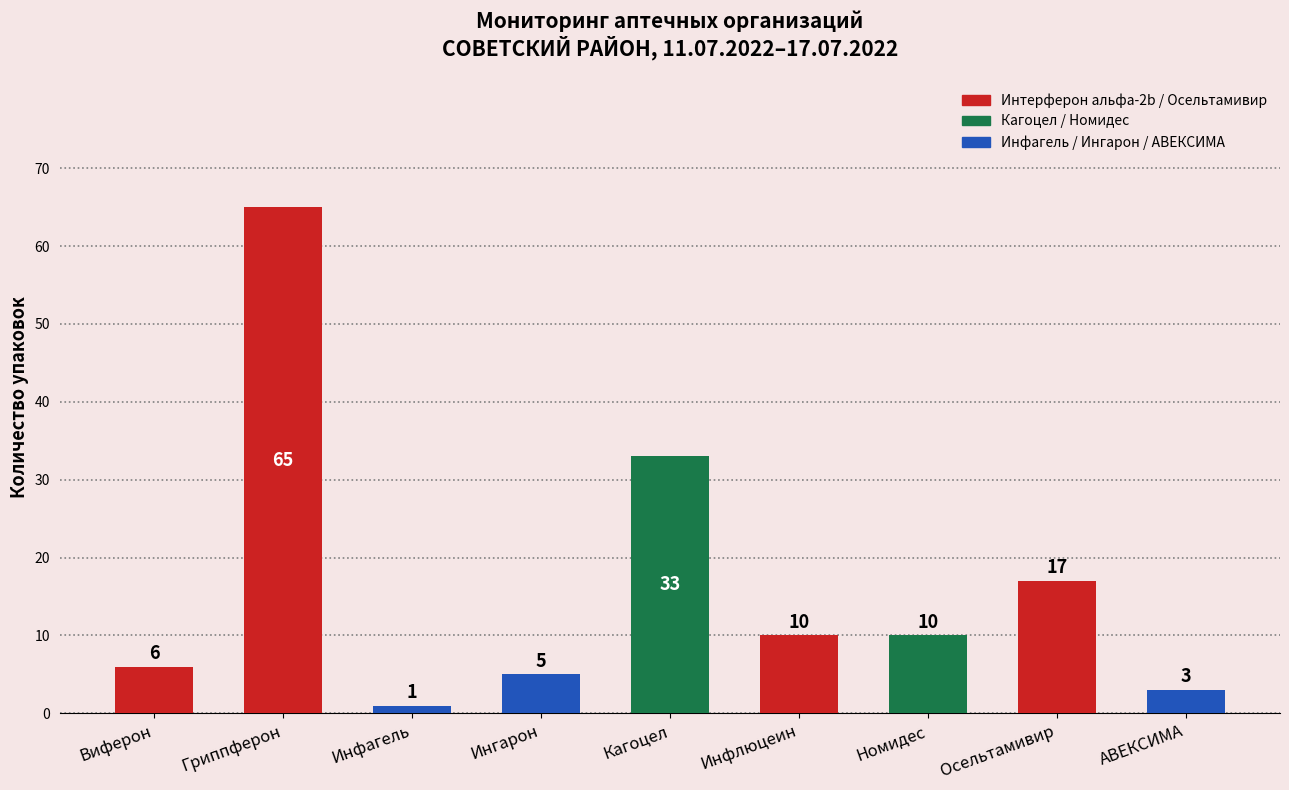

Reading left to right, what are all the values shown in this chart?

6	65	1	5	33	10	10	17	3